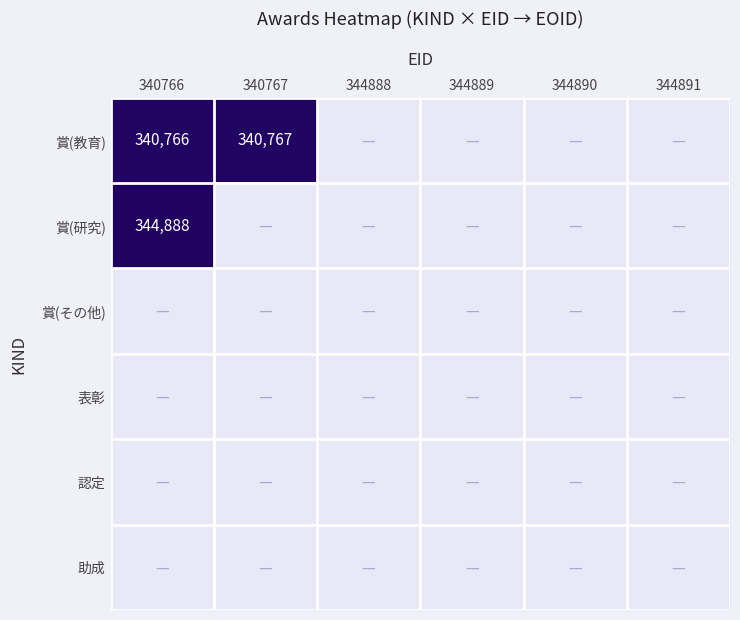

Count the number of data series in this chart.

6